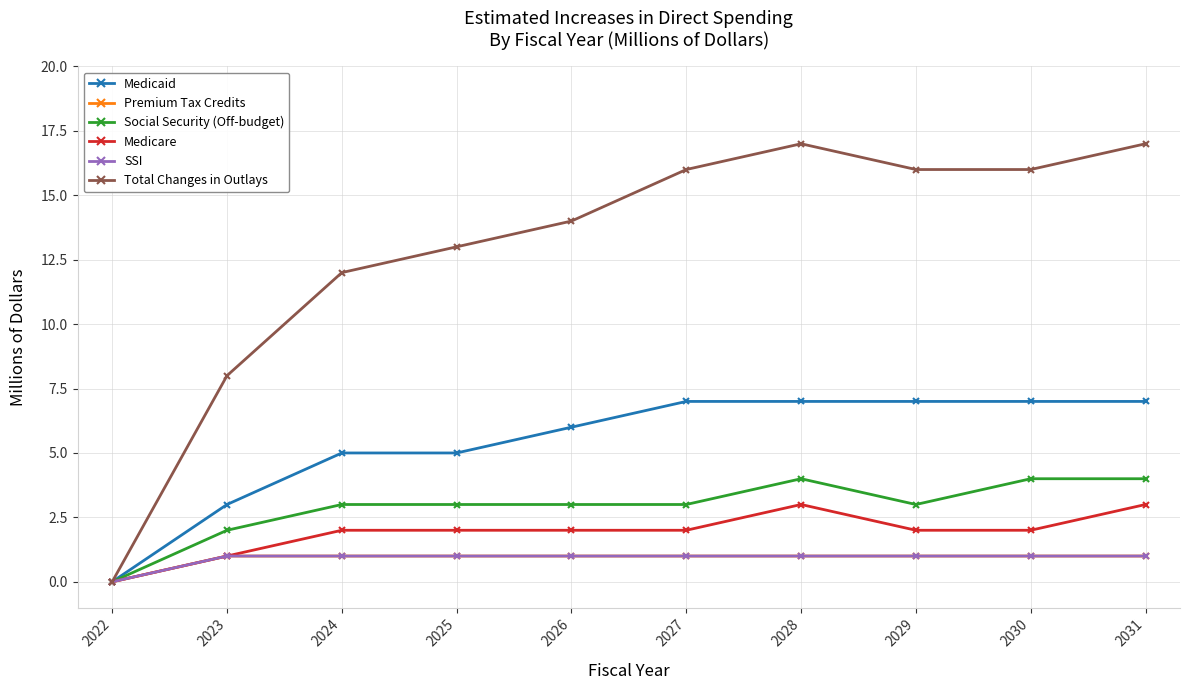

True or false: Total Changes in Outlays and Premium Tax Credits intersect in this chart.

False